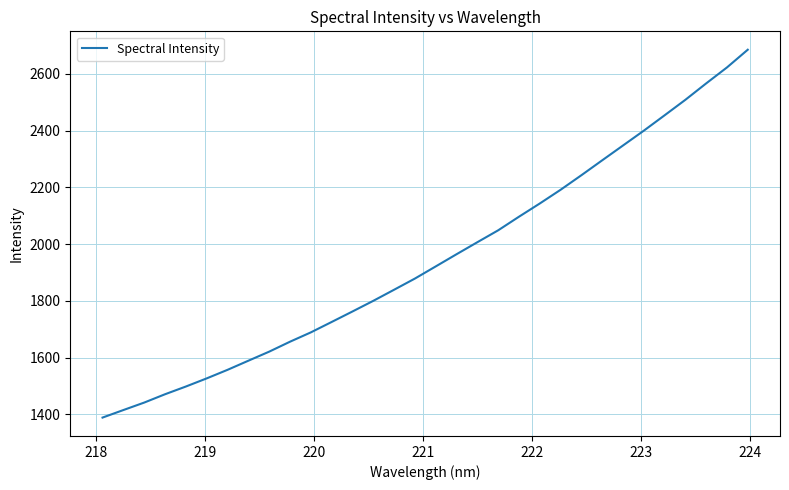

What is the difference between the maximum and minimum values?

1296.2